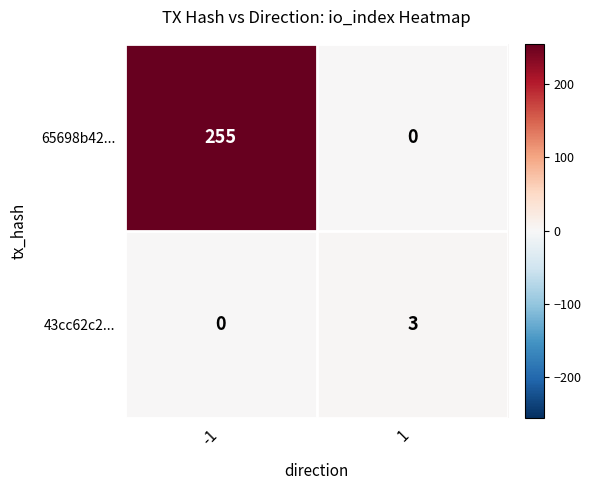

Reading right to left, list all the values displayed in this chart.

65698b42...: 0	255
43cc62c2...: 3	0